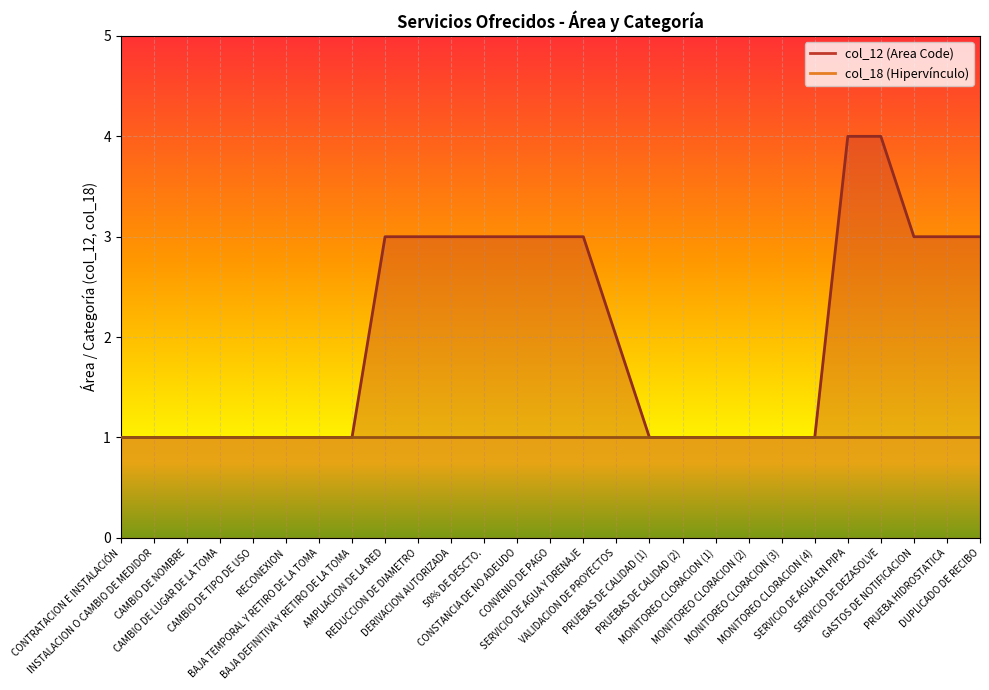

Which has a higher value, CONVENIO DE PAGO or GASTOS DE NOTIFICACION?

CONVENIO DE PAGO